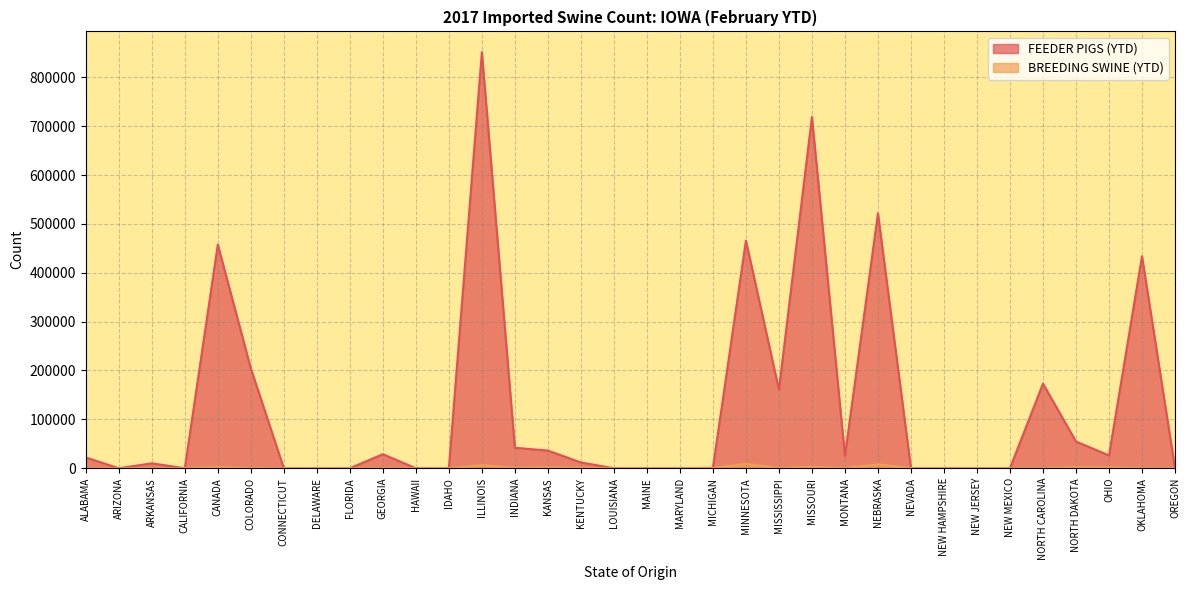

Between NEW HAMPSHIRE and ARIZONA, which is larger?

NEW HAMPSHIRE